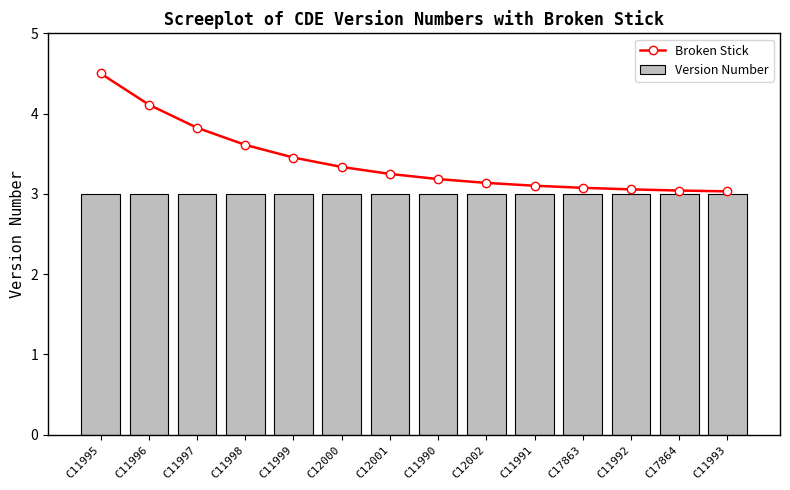

At which label does Broken Stick reach its minimum?

C11993